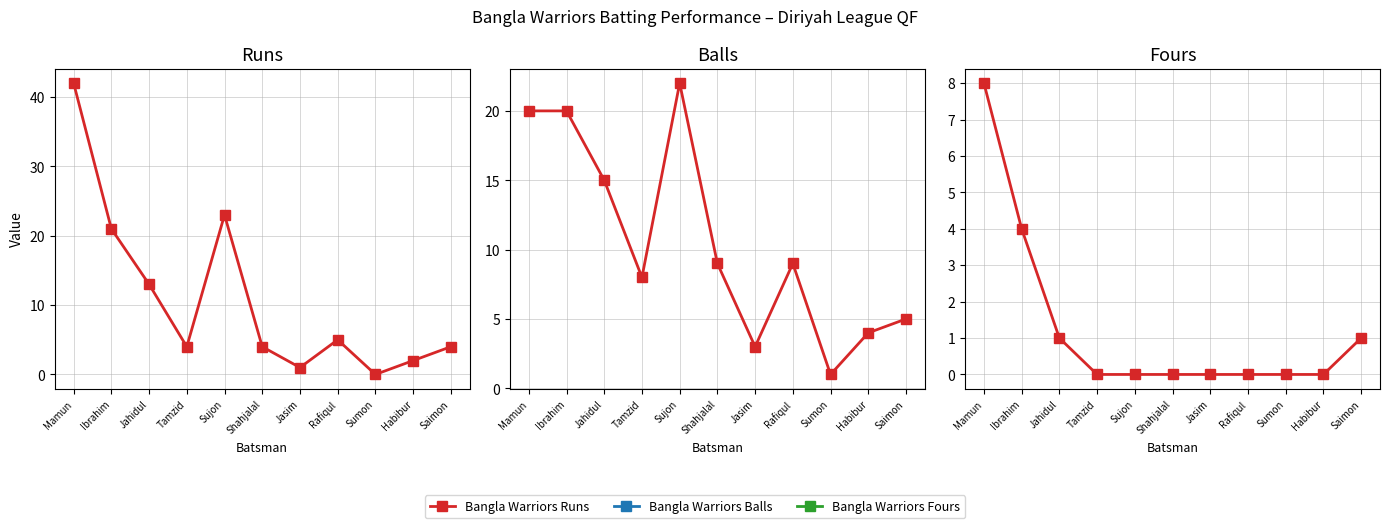

What is the greatest value displayed?

42